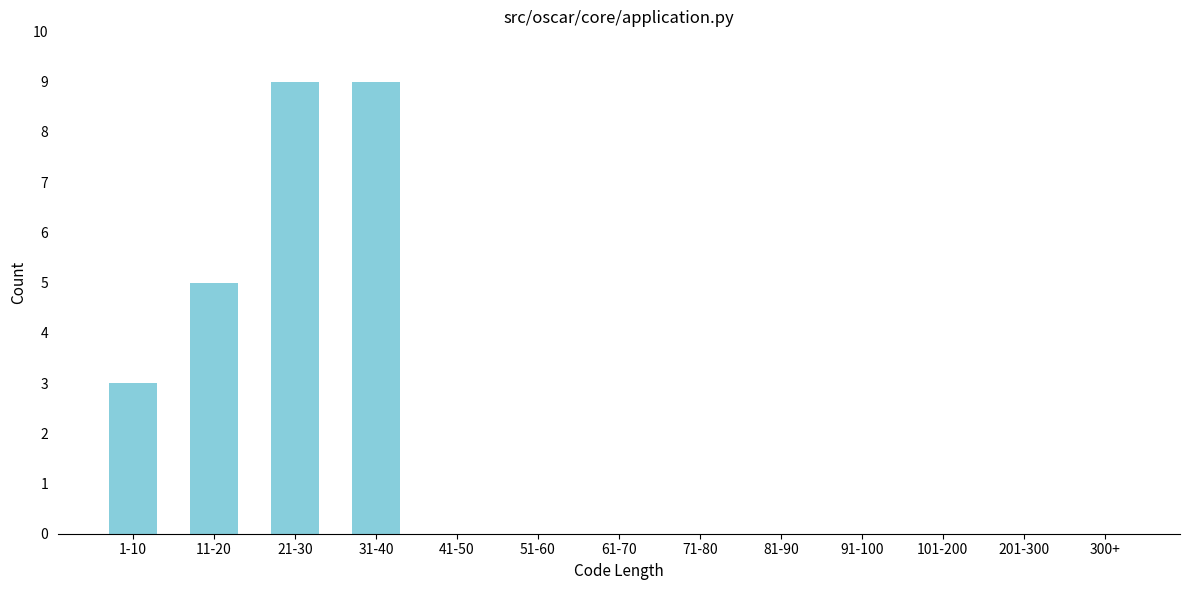

Reading left to right, what are all the values shown in this chart?

1-10=3	11-20=5	21-30=9	31-40=9	41-50=0	51-60=0	61-70=0	71-80=0	81-90=0	91-100=0	101-200=0	201-300=0	300+=0